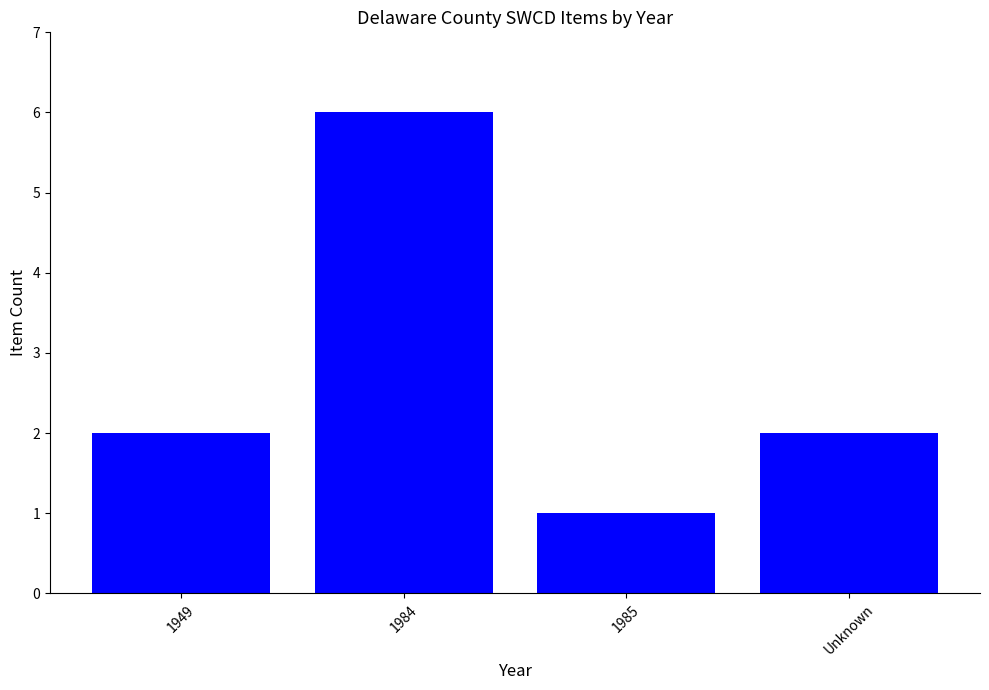

The value at 1984 is 6. True or false?

True